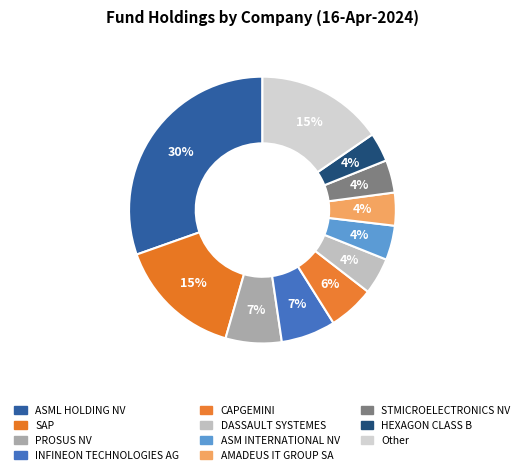

What percentage is the INFINEON TECHNOLOGIES AG slice, to the nearest percent?

7%